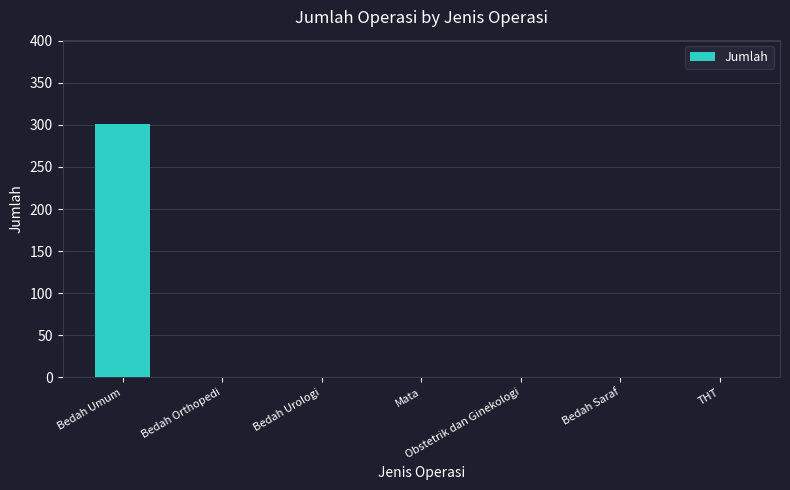

Count the number of categories in the chart.

7